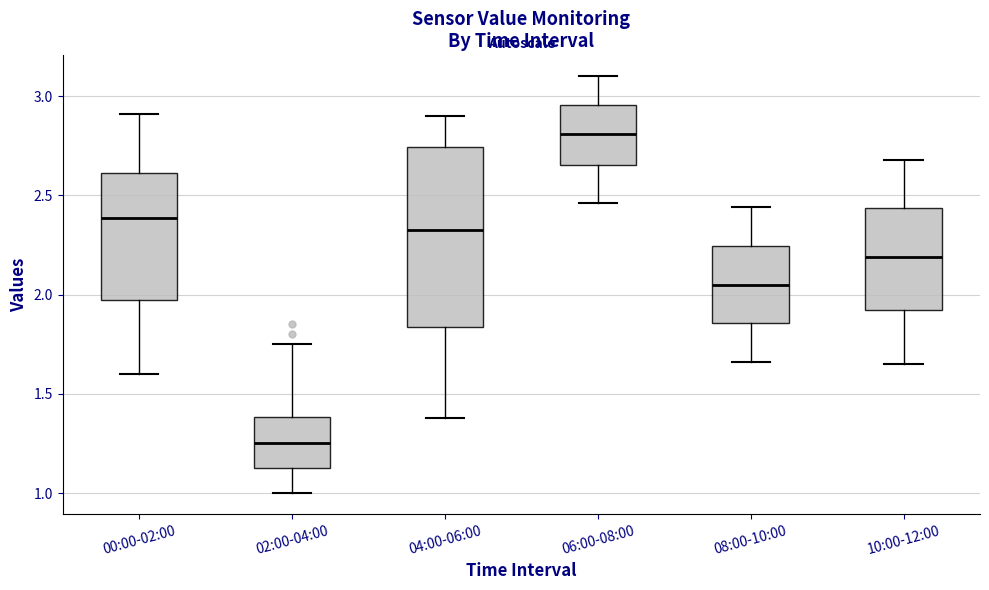

Comparing the boxes themselves (not the whiskers), which one is the tallest?

04:00-06:00